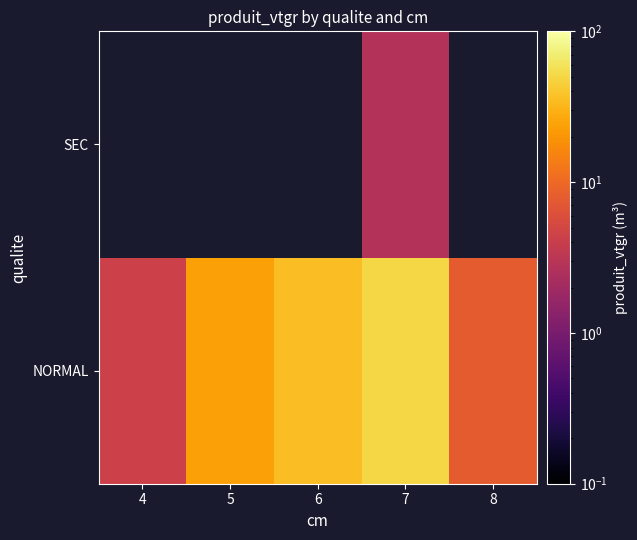

What is the difference between the maximum and second lowest values in the NORMAL series?

43.0